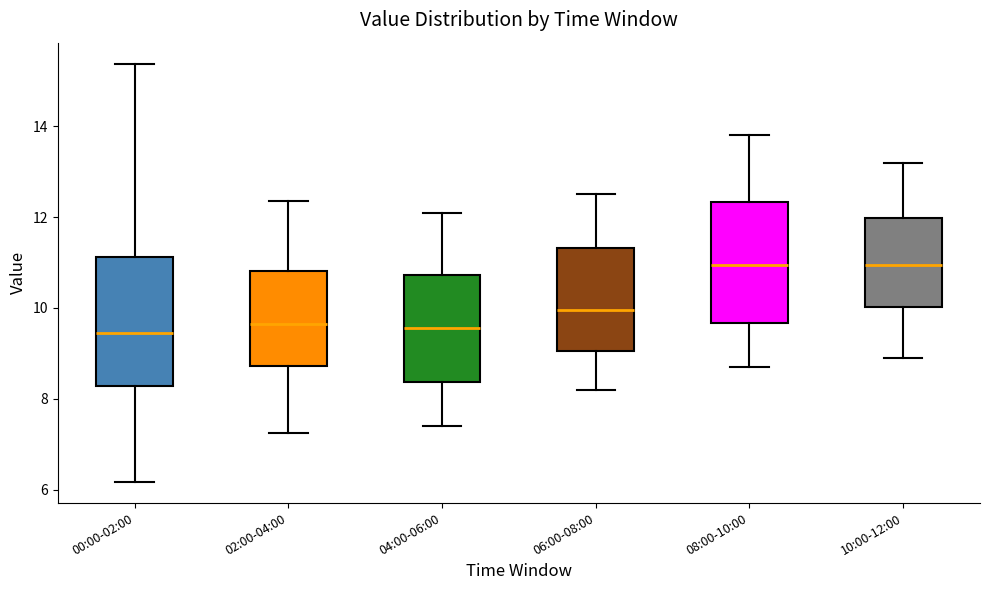

Where does the lower whisker of the box for 10:00-12:00 end on the y-axis? The values are not printed on the chart, so give them approximately, as read against the axis.

9.0